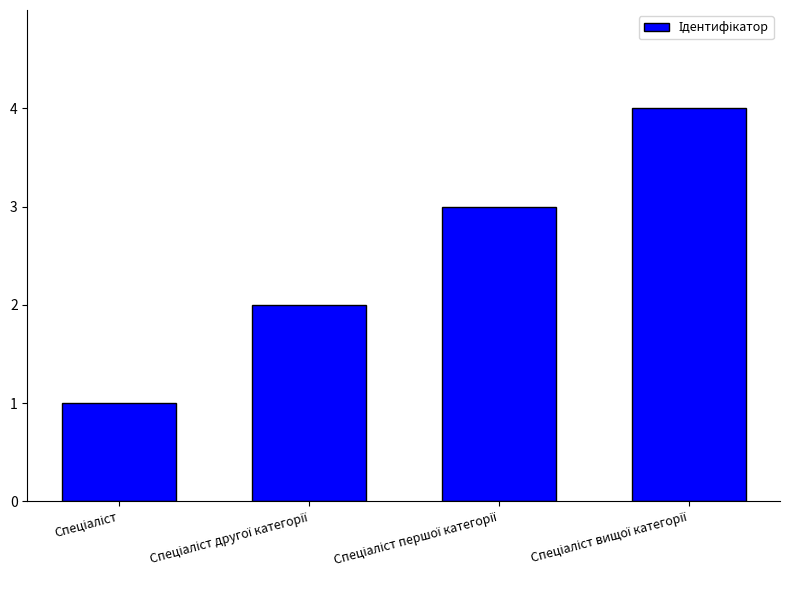

What is the sum of all values?

10